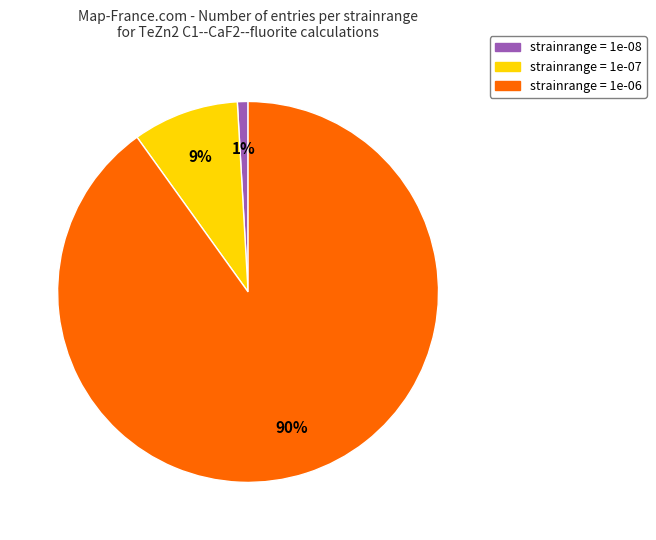

Is there any slice that represents more than half of the pie?

Yes